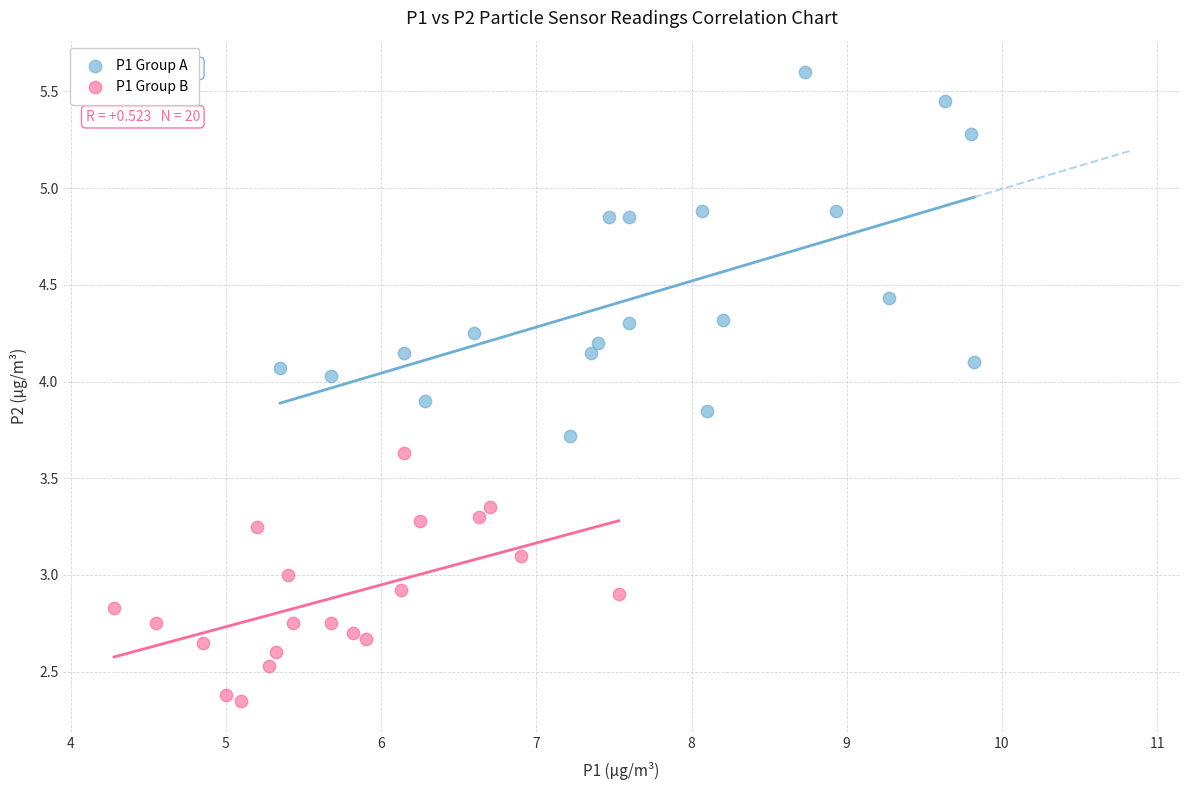

Which series contains the highest Y value?

P1 Group A